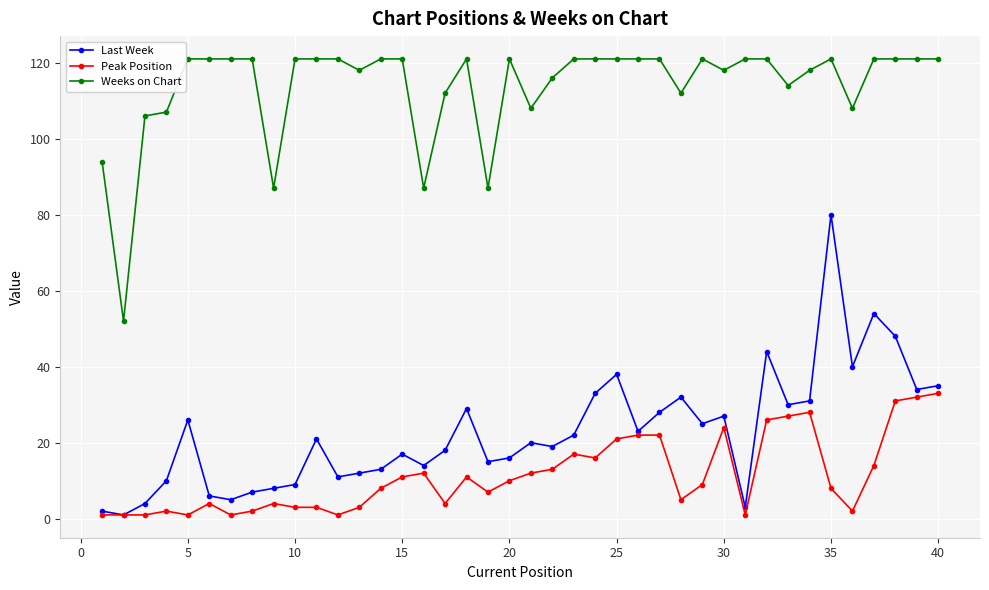

What is the difference between the maximum and minimum values in the Last Week series?

79